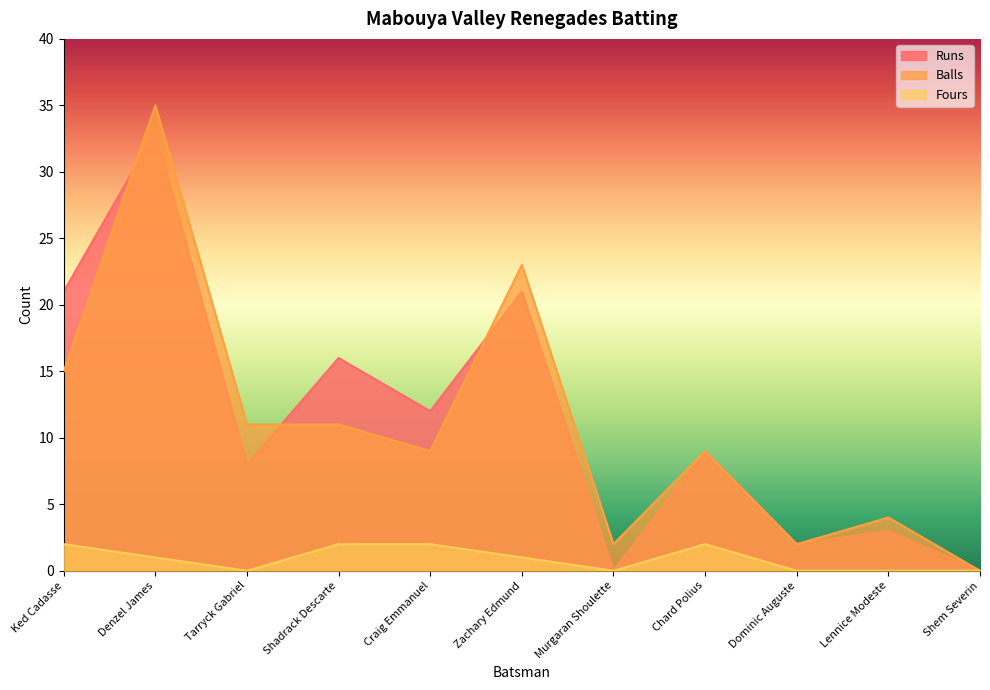

Reading left to right, list all the values displayed in this chart.

Runs: Ked Cadasse=21	Denzel James=33	Tarryck Gabriel=8	Shadrack Descarte=16	Craig Emmanuel=12	Zachary Edmund=21	Murgaran Shoulette=0	Chard Polius=9	Dominic Auguste=2	Lennice Modeste=3	Shem Severin=0
Balls: Ked Cadasse=15	Denzel James=35	Tarryck Gabriel=11	Shadrack Descarte=11	Craig Emmanuel=9	Zachary Edmund=23	Murgaran Shoulette=2	Chard Polius=9	Dominic Auguste=2	Lennice Modeste=4	Shem Severin=0
Fours: Ked Cadasse=2	Denzel James=1	Tarryck Gabriel=0	Shadrack Descarte=2	Craig Emmanuel=2	Zachary Edmund=1	Murgaran Shoulette=0	Chard Polius=2	Dominic Auguste=0	Lennice Modeste=0	Shem Severin=0